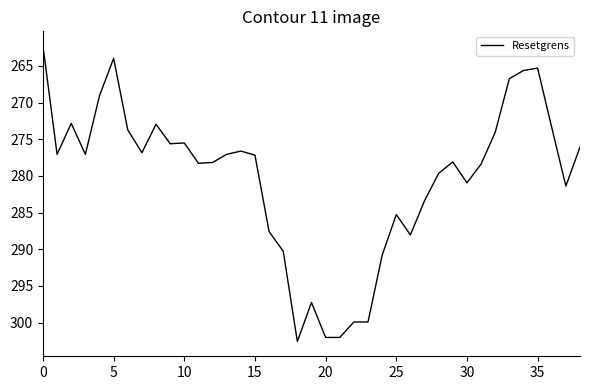

What is the maximum value shown in the chart?

302.6